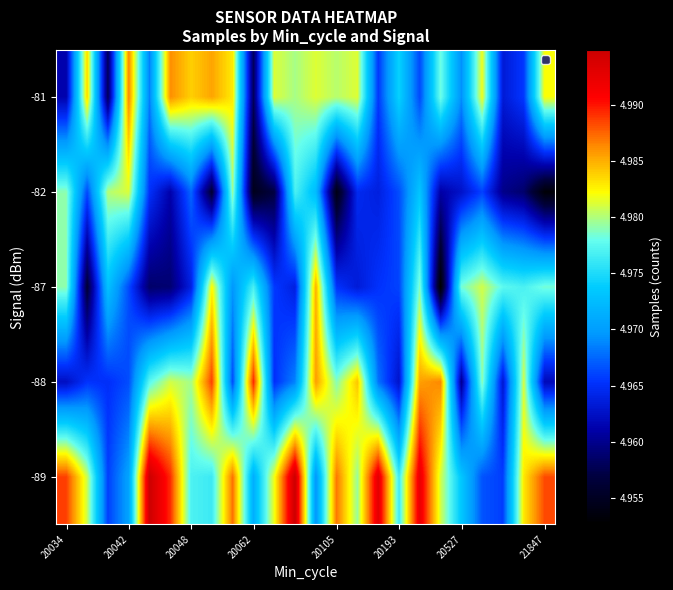

Rank the series by their maximum value, from highest to lowest.

-89, -88, -81, -87, -82